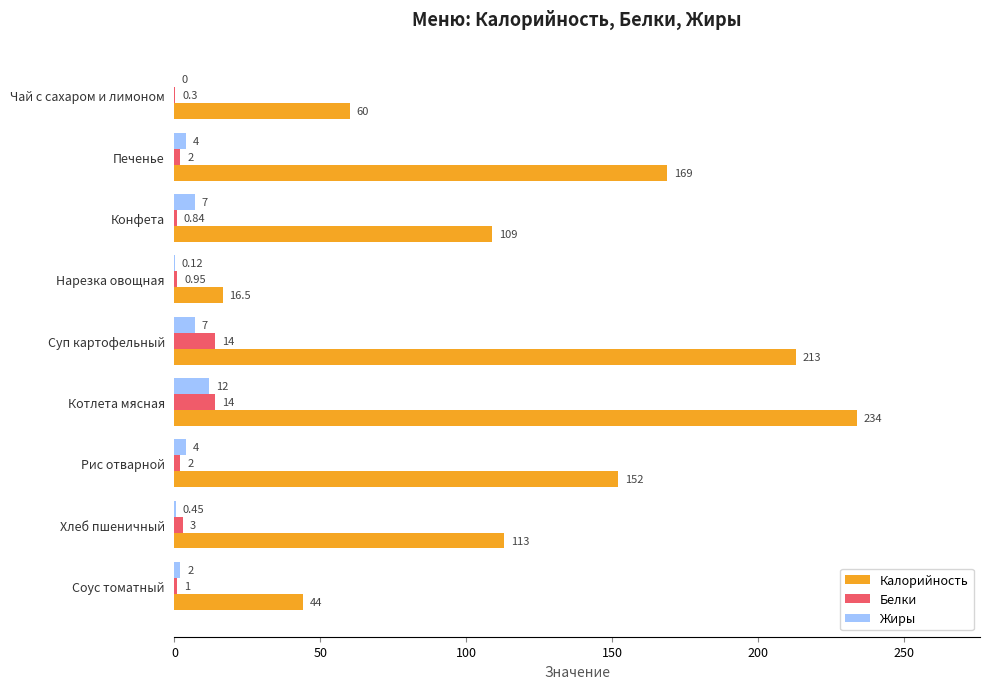

Where is Калорийность nearest to the value 125?

Хлеб пшеничный